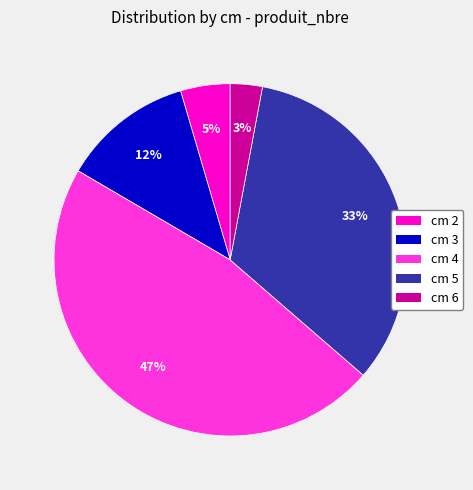

What is the largest slice in the pie chart?

cm 4